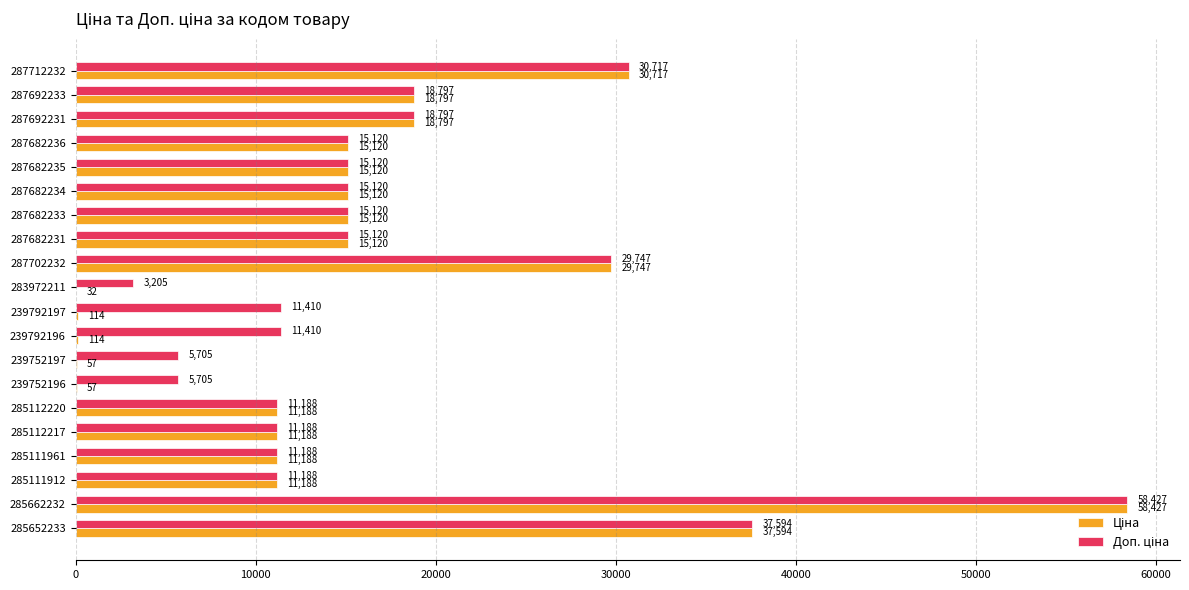

Which label corresponds to the largest value in the chart?

285662232